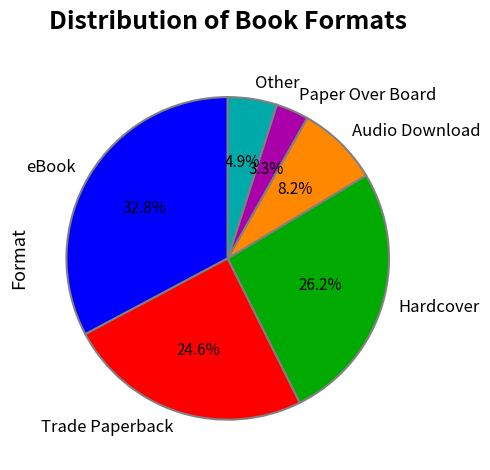

Which slice is the largest?

eBook